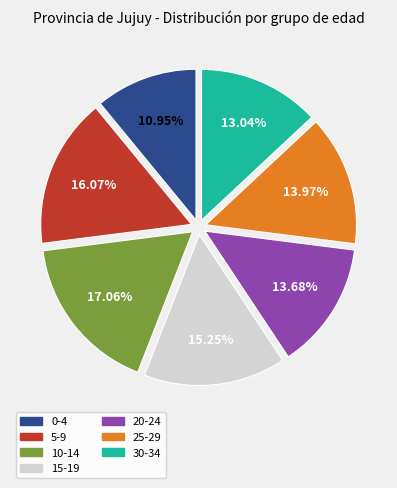

Combined, do 30-34 and 5-9 account for over 50%?

No